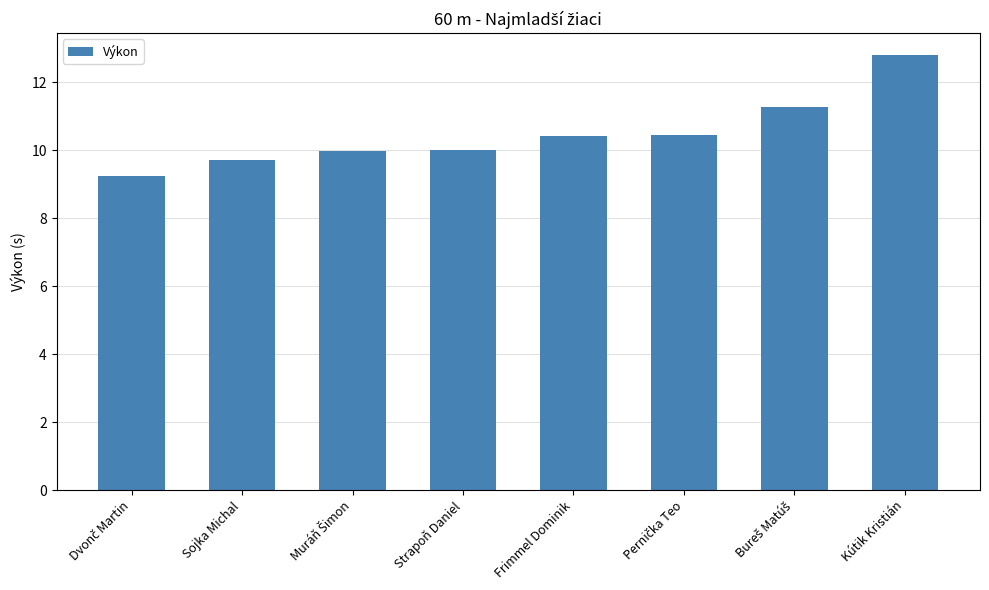

Which category has the highest value across all series?

Kútik Kristián